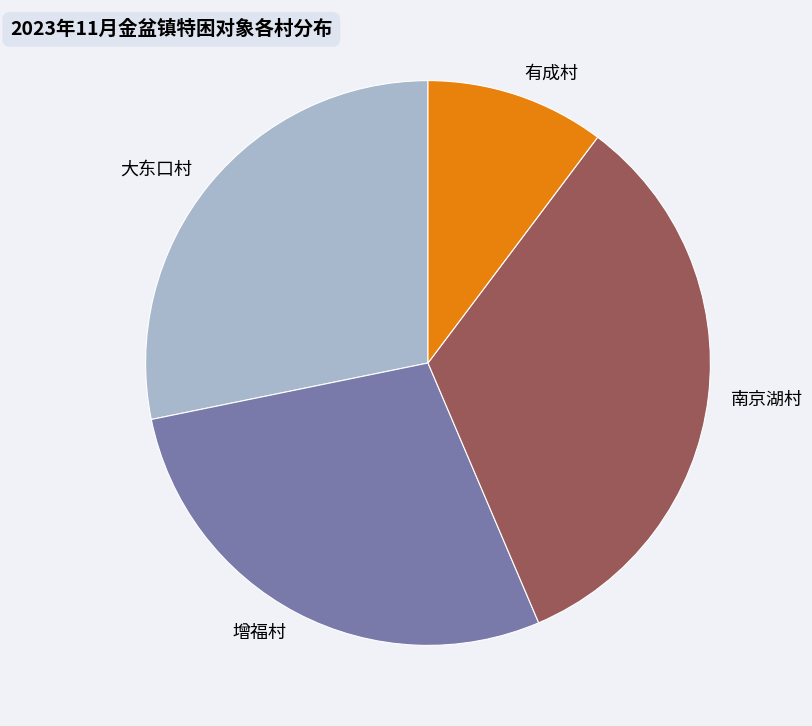

How many segments does this pie chart have?

4